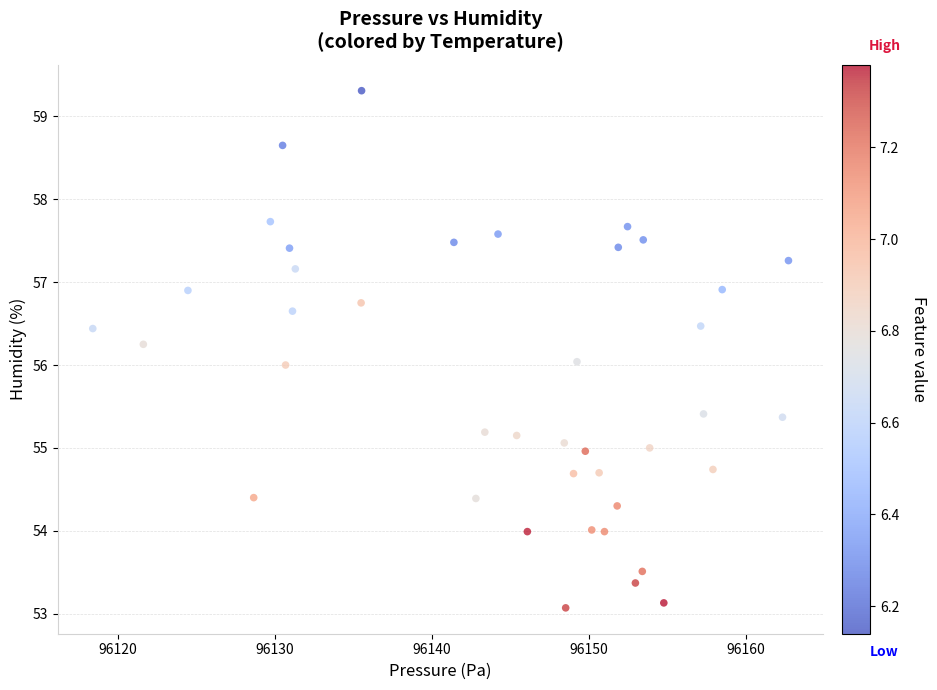

What is the range of Y values (max minus min)?

6.2